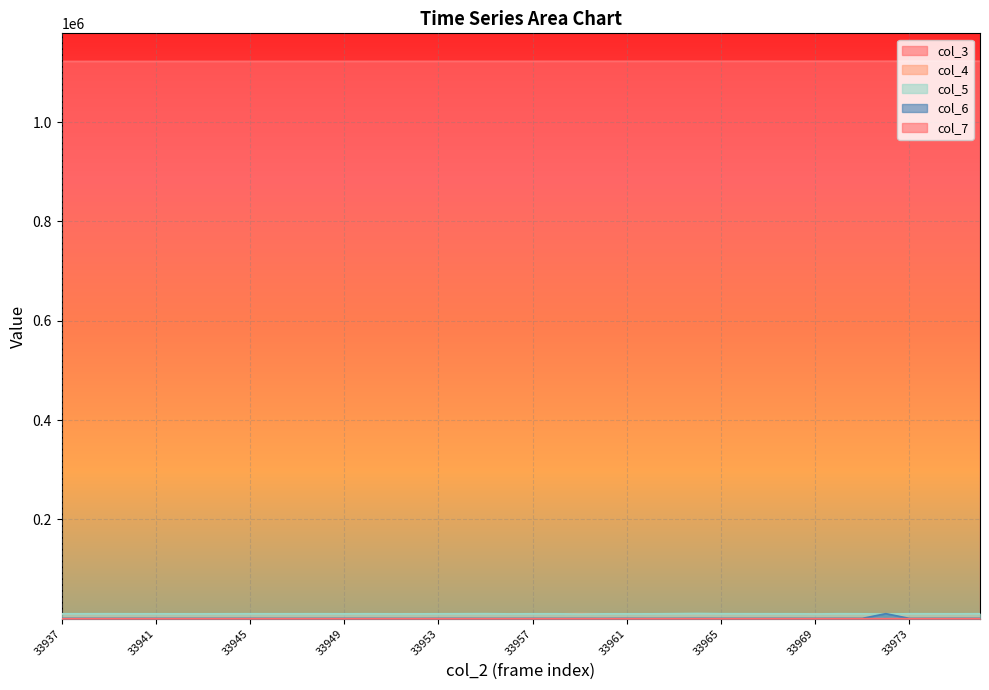

How many values in the col_6 series exceed 713?

19